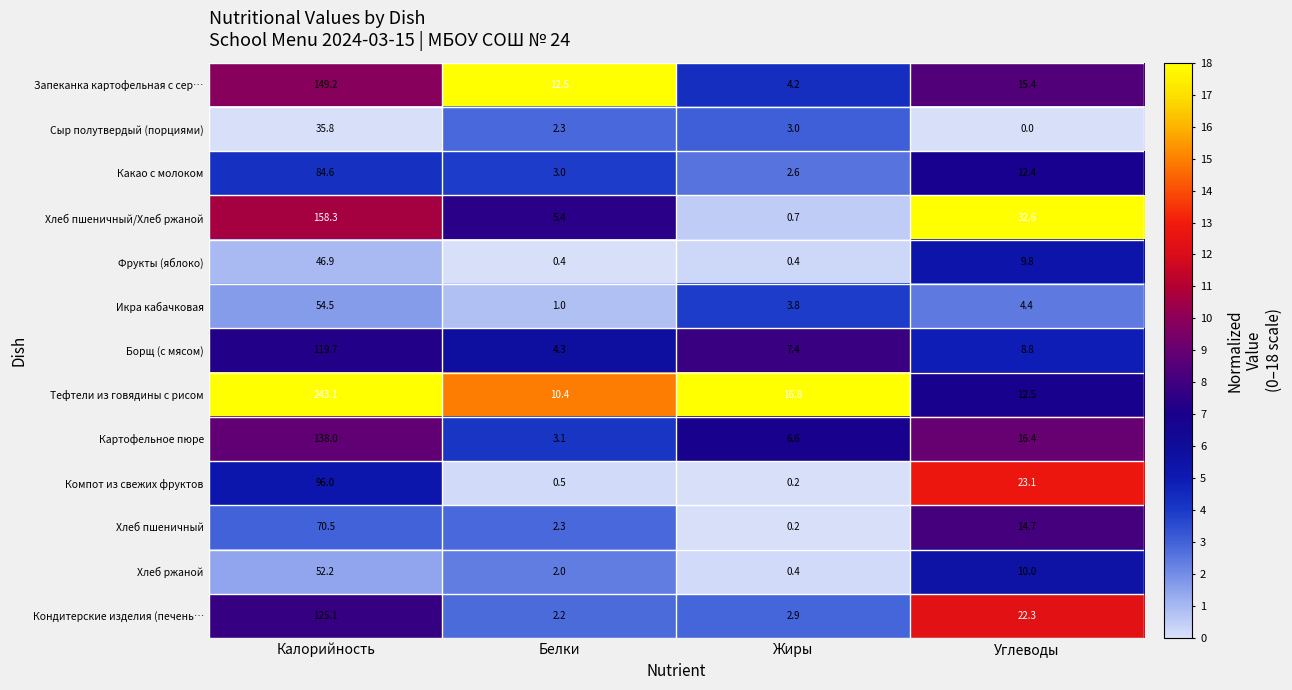

Between Калорийность and Белки, which series saw the biggest shift?

Тефтели из говядины с рисом